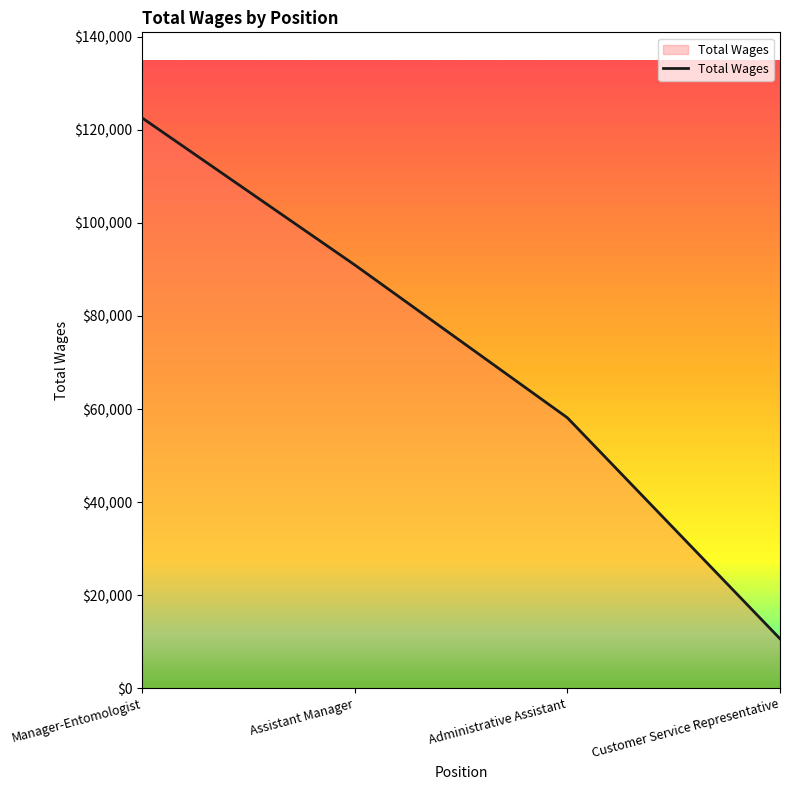

List the labels in order of value, smallest first.

Customer Service Representative, Administrative Assistant, Assistant Manager, Manager-Entomologist